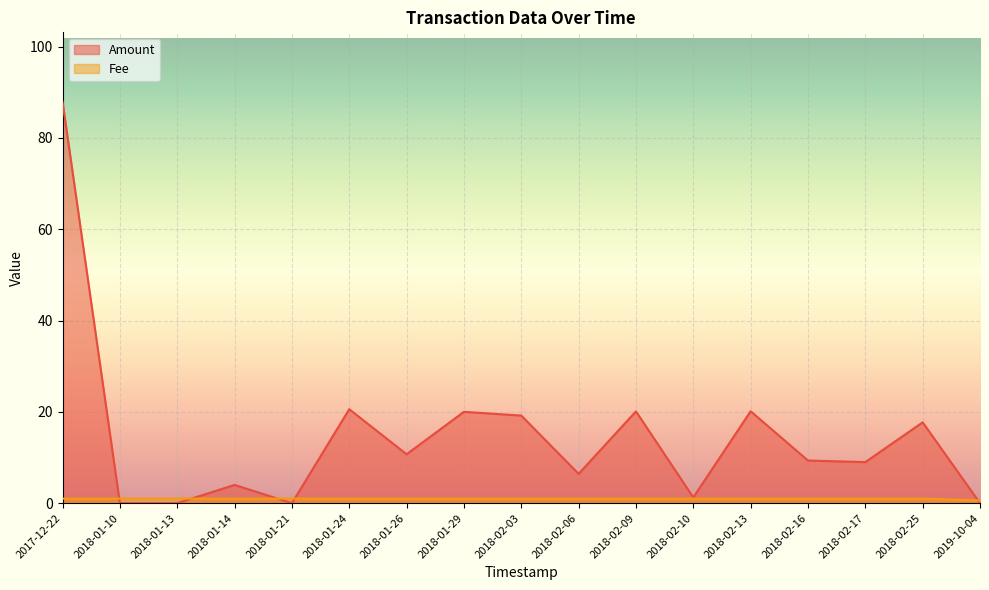

At which label does Amount first exceed 9?

2017-12-22